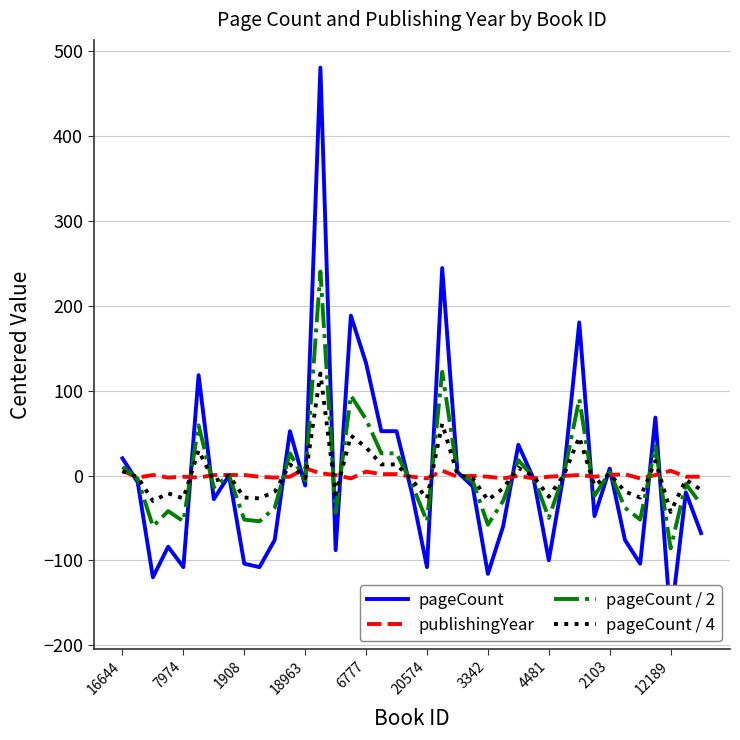

The pageCount / 2 series shows 66.1 at 6777. True or false?

True